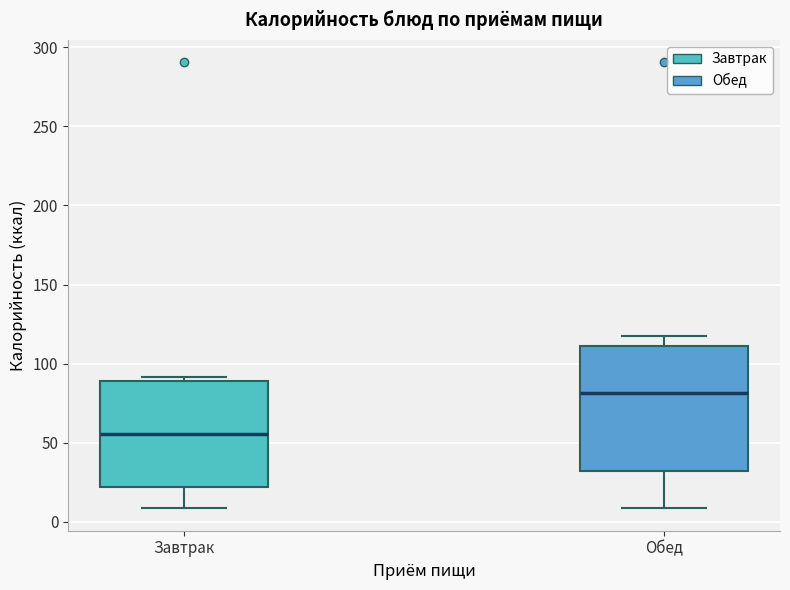

Comparing the boxes themselves (not the whiskers), which one is the tallest?

Обед